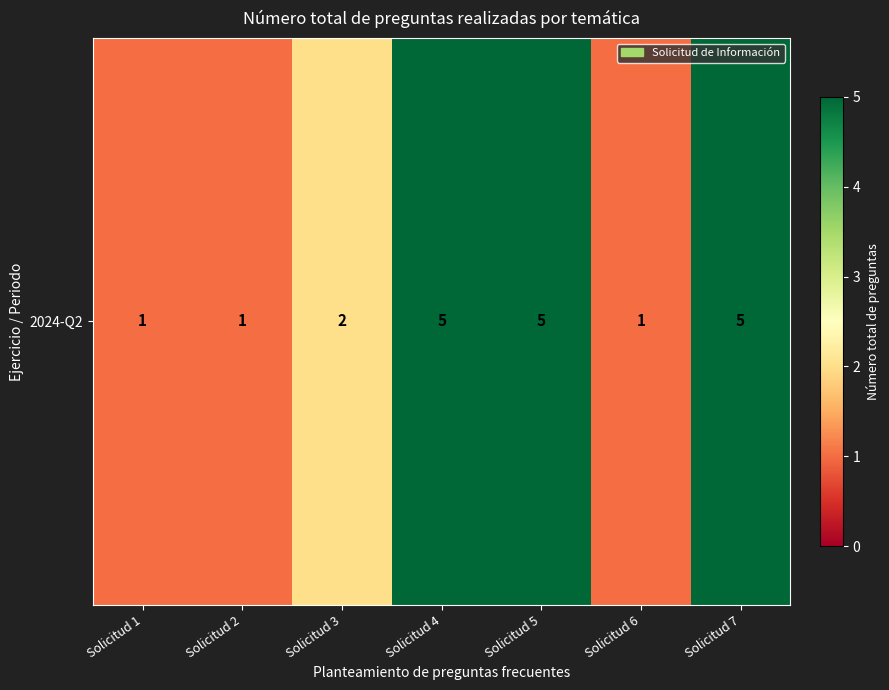

Reading left to right, list all the values displayed in this chart.

Solicitud 1=1	Solicitud 2=1	Solicitud 3=2	Solicitud 4=5	Solicitud 5=5	Solicitud 6=1	Solicitud 7=5